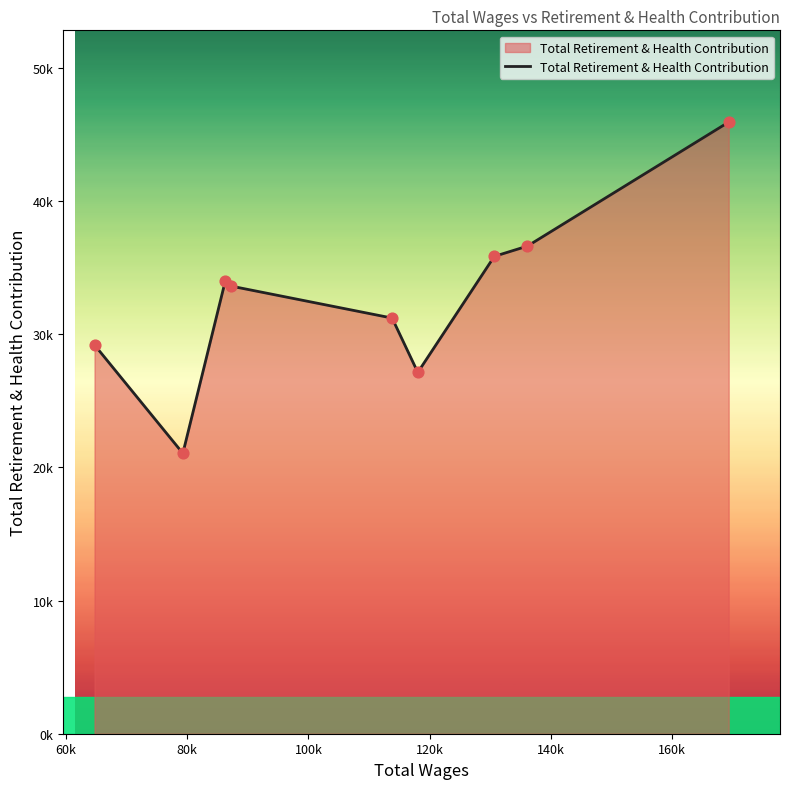

Is this an area chart (filled region under the line)?

Yes